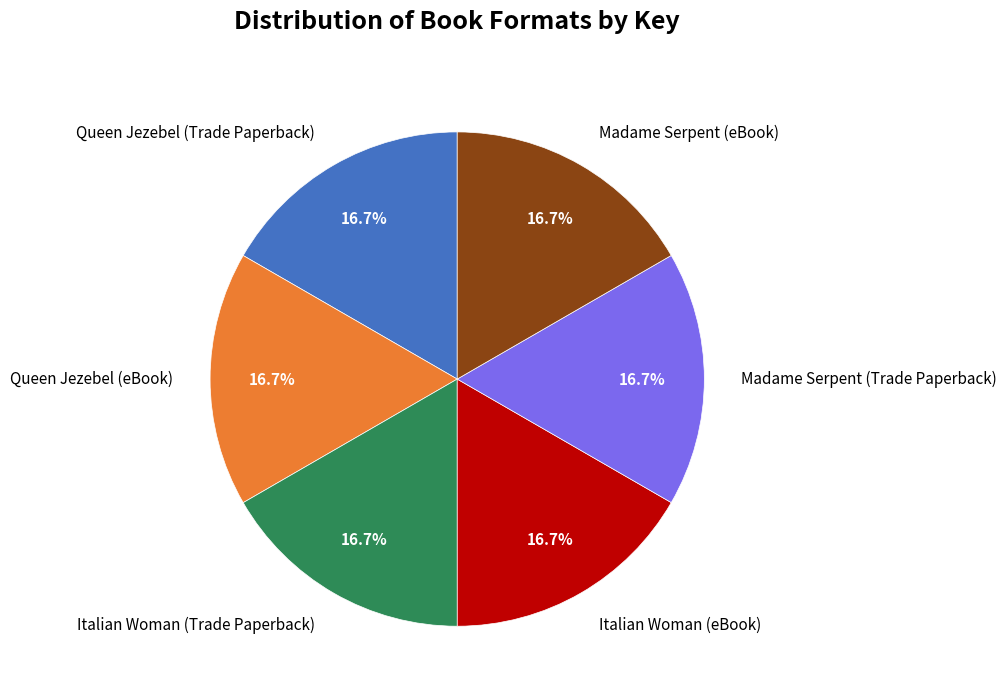

Is there any slice that represents more than half of the pie?

No